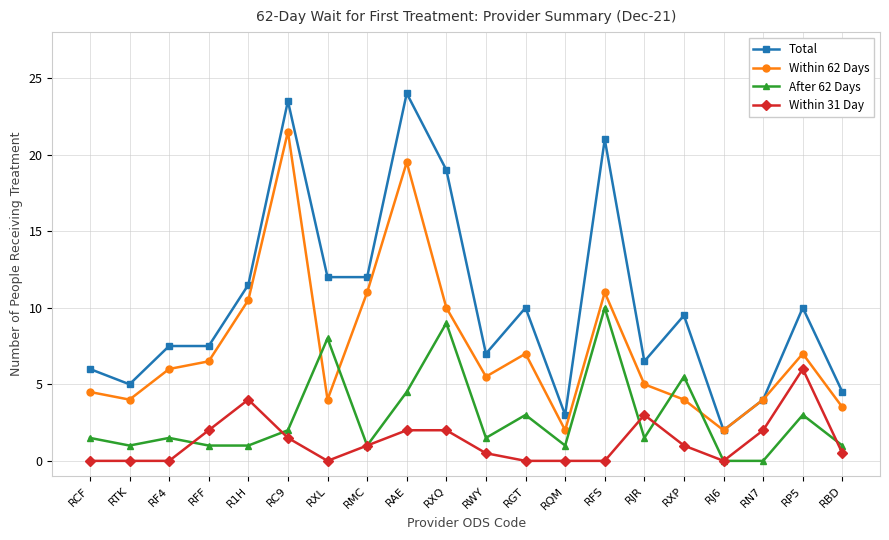

Which category has the highest value in the Within 62 Days series?

RC9